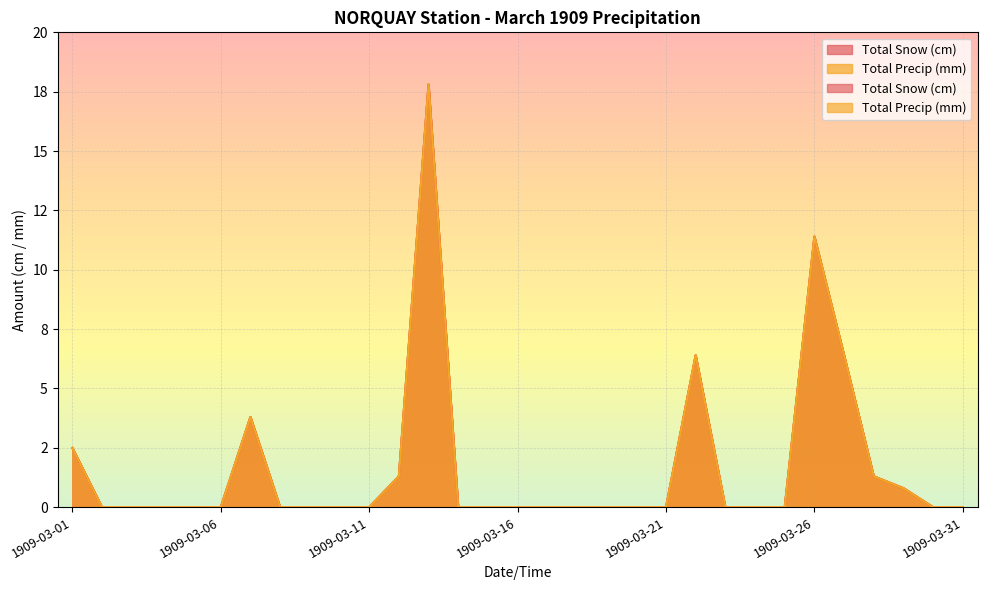

List the series in order of their peak value, lowest first.

Total Snow (cm), Total Precip (mm)